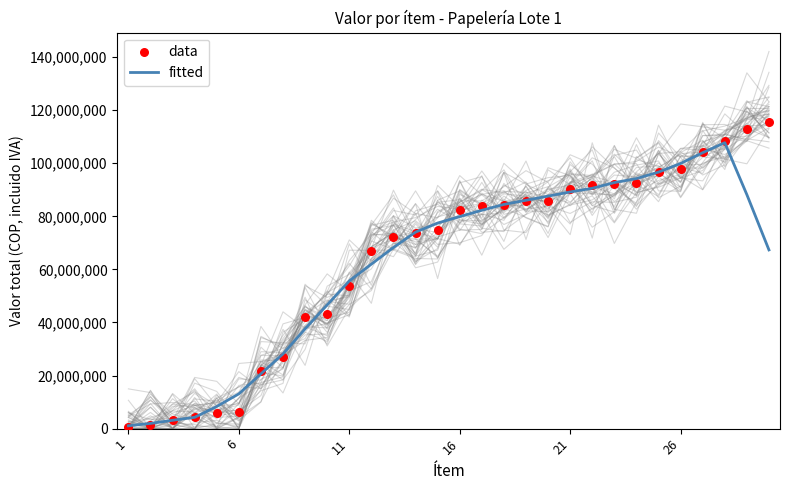

What is the maximum value for fitted?

107743090.0